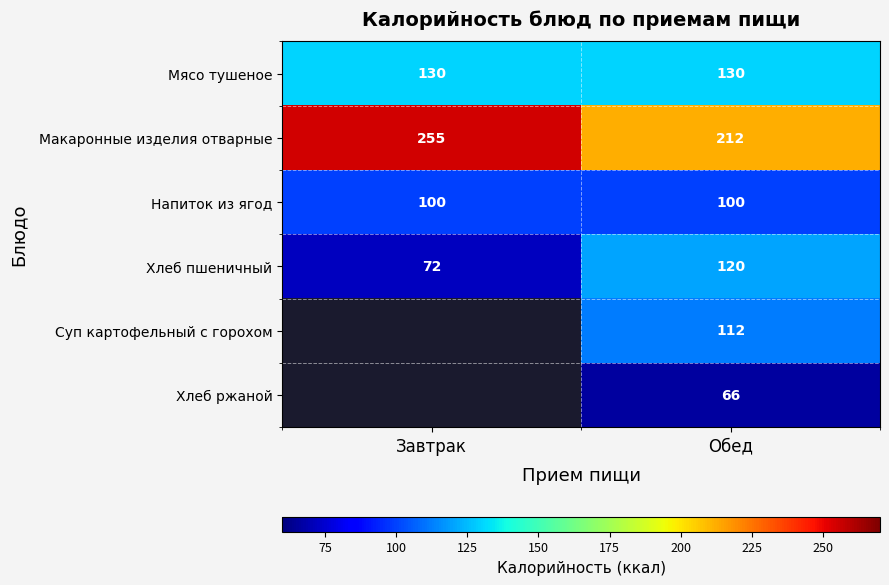

Which has a higher value, Завтрак or Обед?

Завтрак